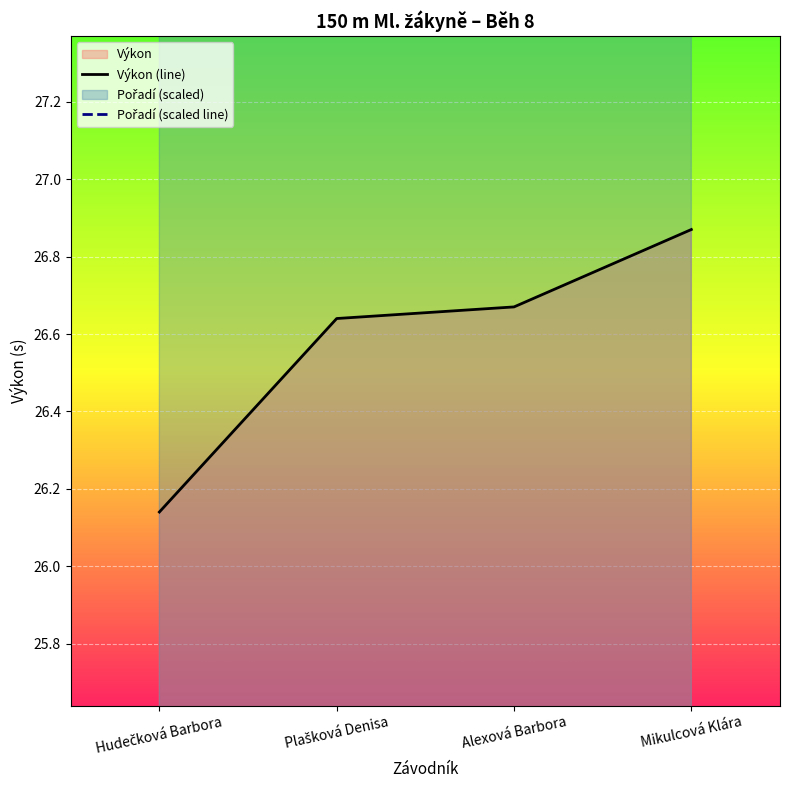

What is the label of the 4th point from the left?

Mikulcová Klára